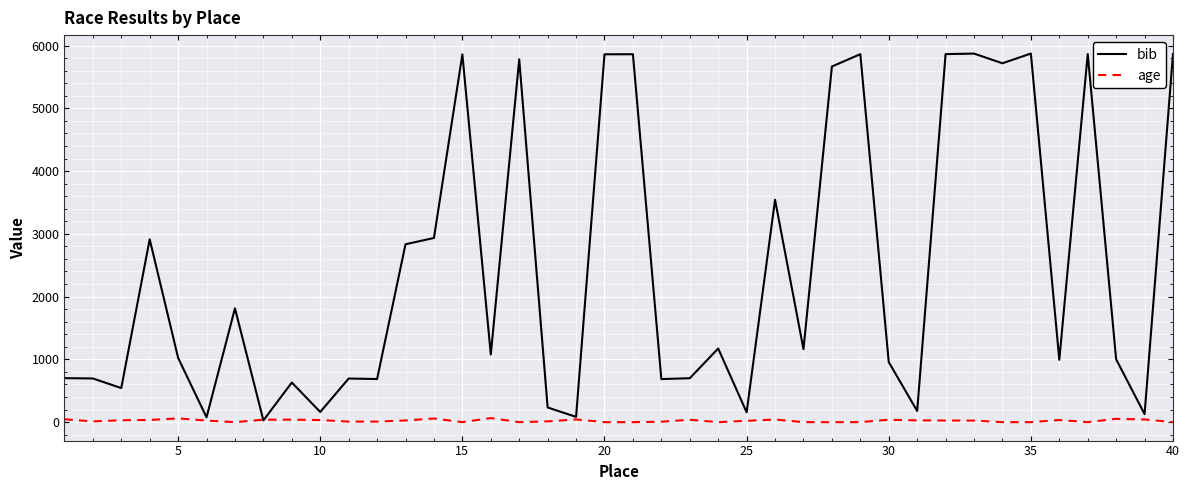

What is the greatest value displayed?

5872